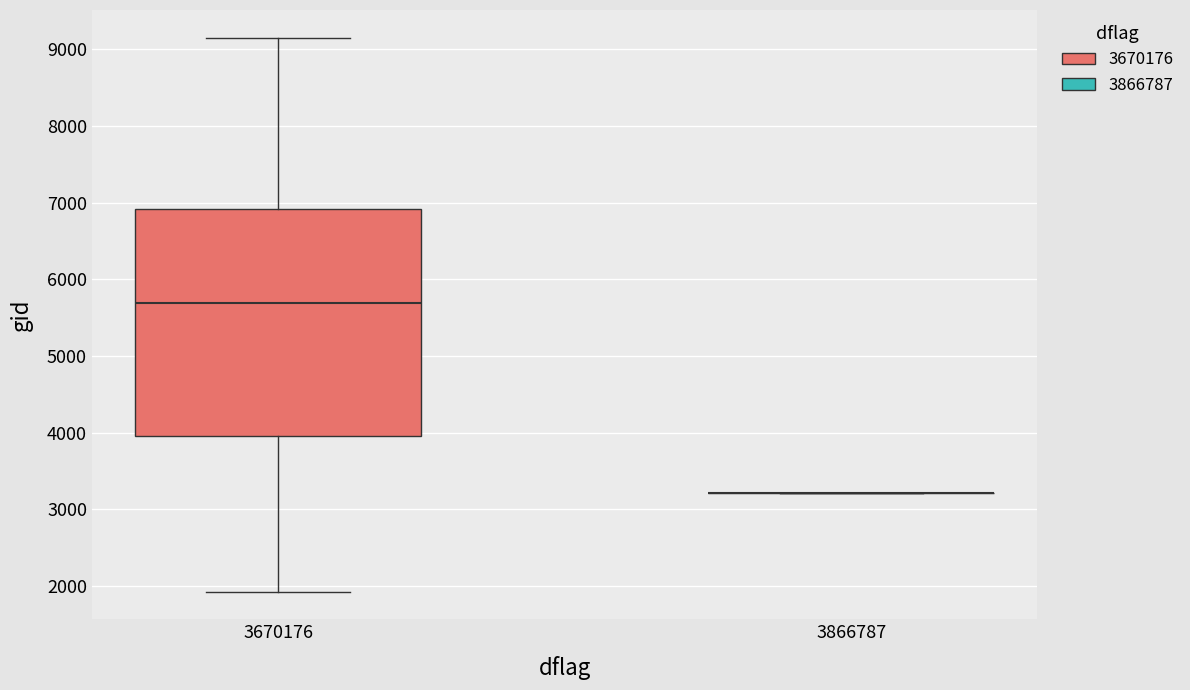

Where does the median line of the box at x = 3670176 sit on the y-axis? The values are not printed on the chart, so give them approximately, as read against the axis.

5700